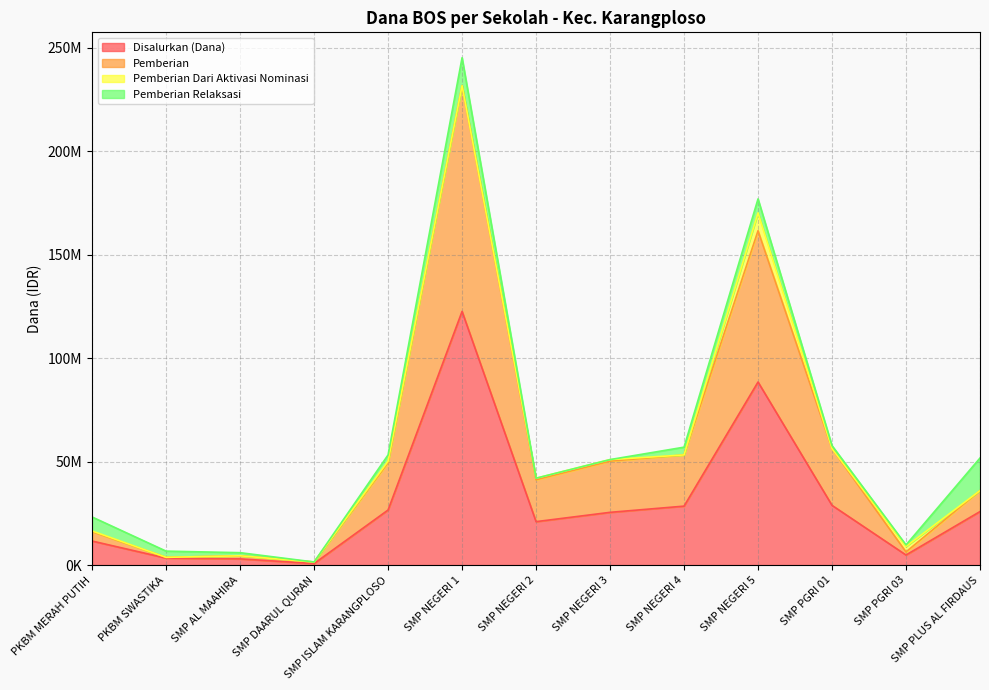

Between SMP NEGERI 2 and SMP ISLAM KARANGPLOSO, which is larger?

SMP ISLAM KARANGPLOSO